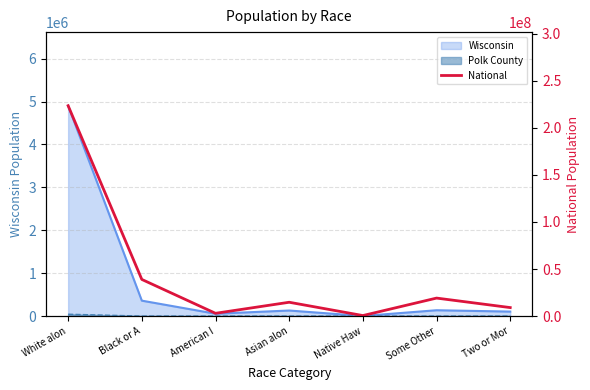

Which has a higher value, Two or Mor or American I?

Two or Mor